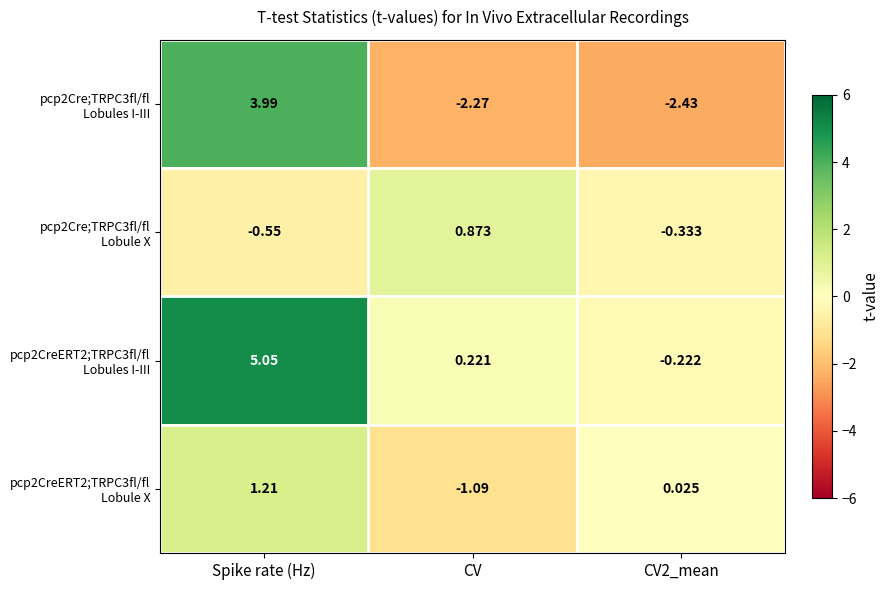

At which category is the sum across all series the highest?

Spike rate (Hz)